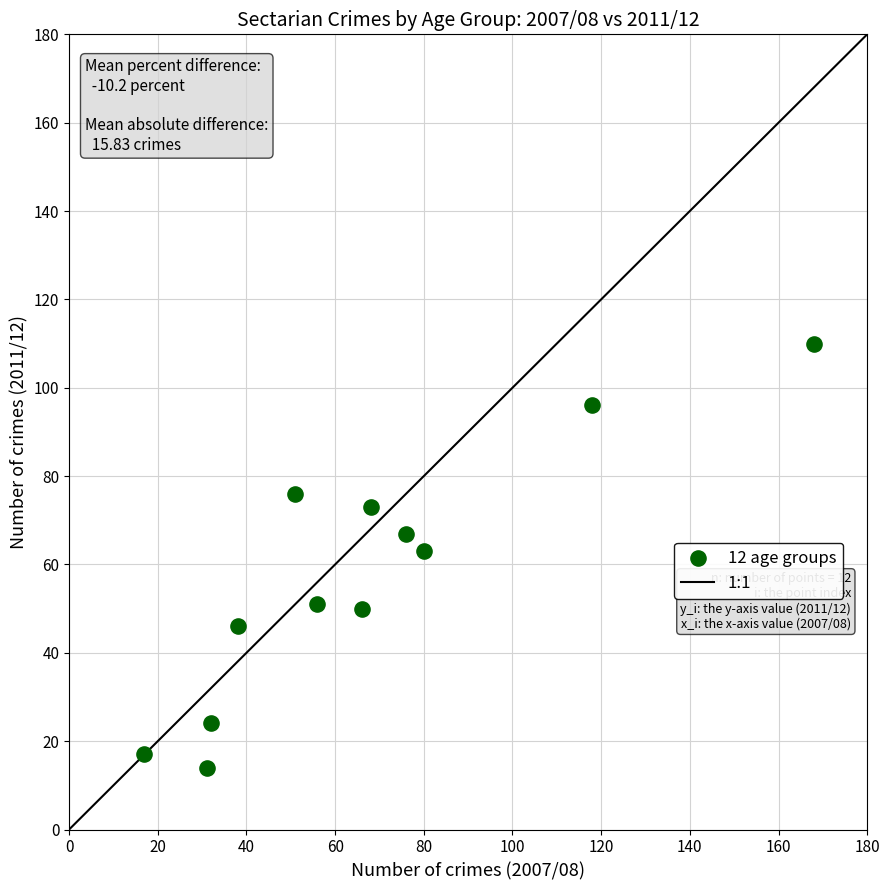

What is the range of X values (max minus min)?

151